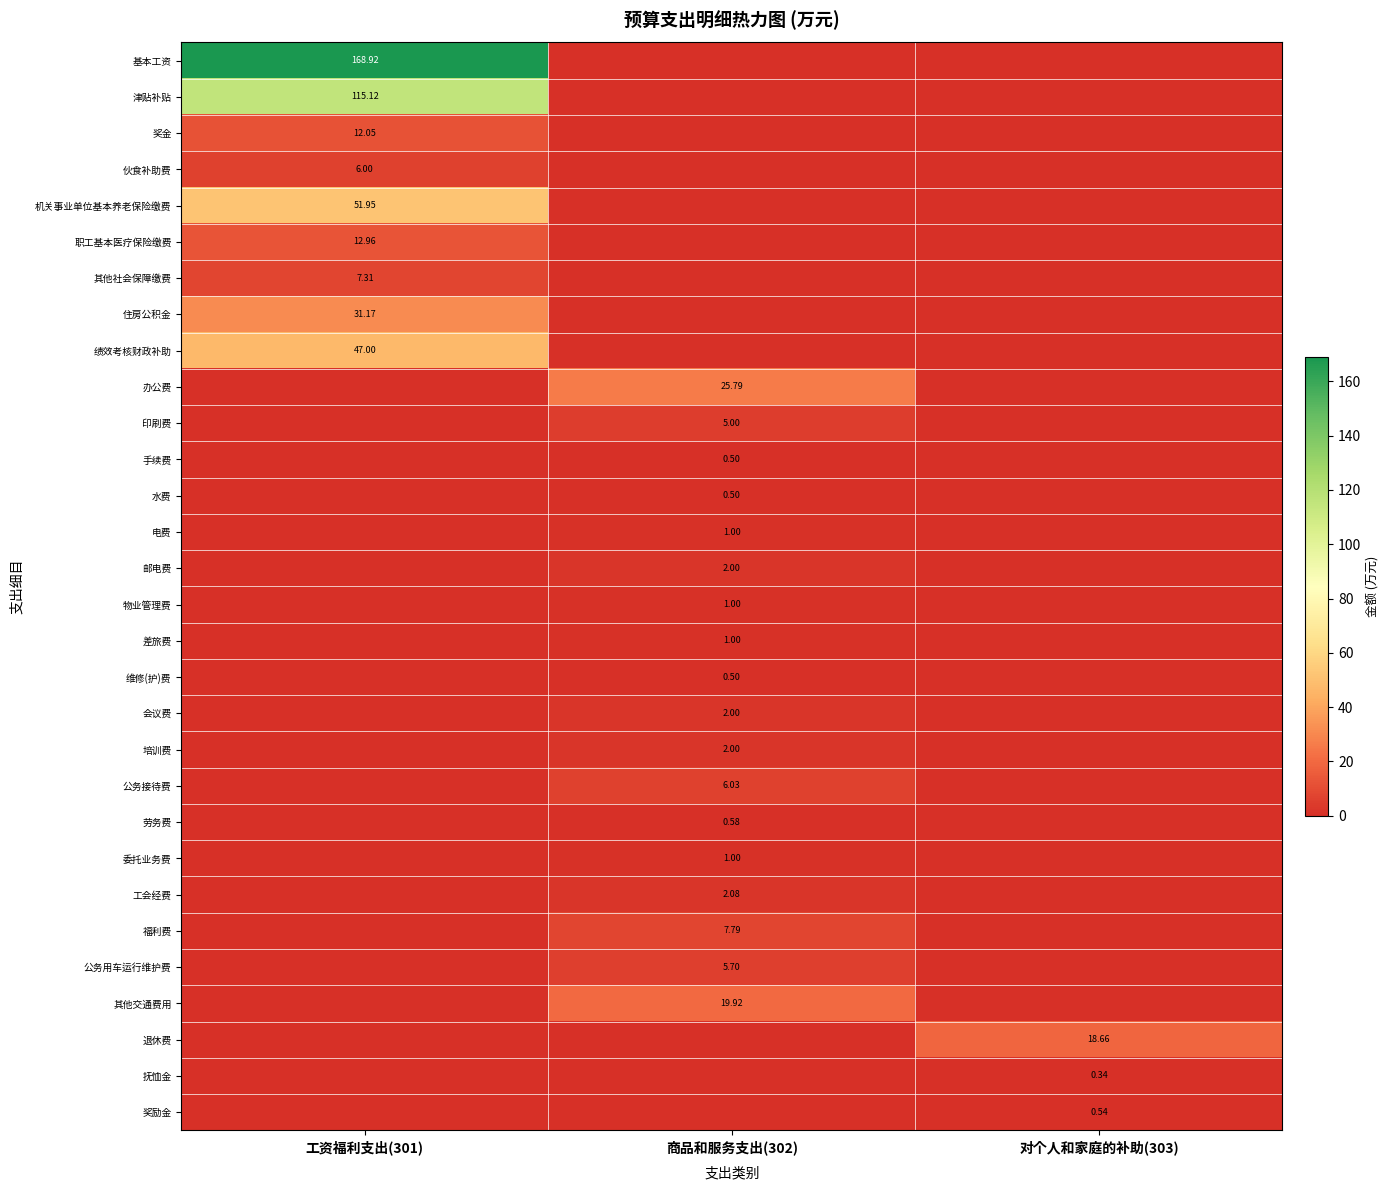

Rank the categories by 劳务费 value from highest to lowest.

商品和服务支出(302), 工资福利支出(301), 对个人和家庭的补助(303)